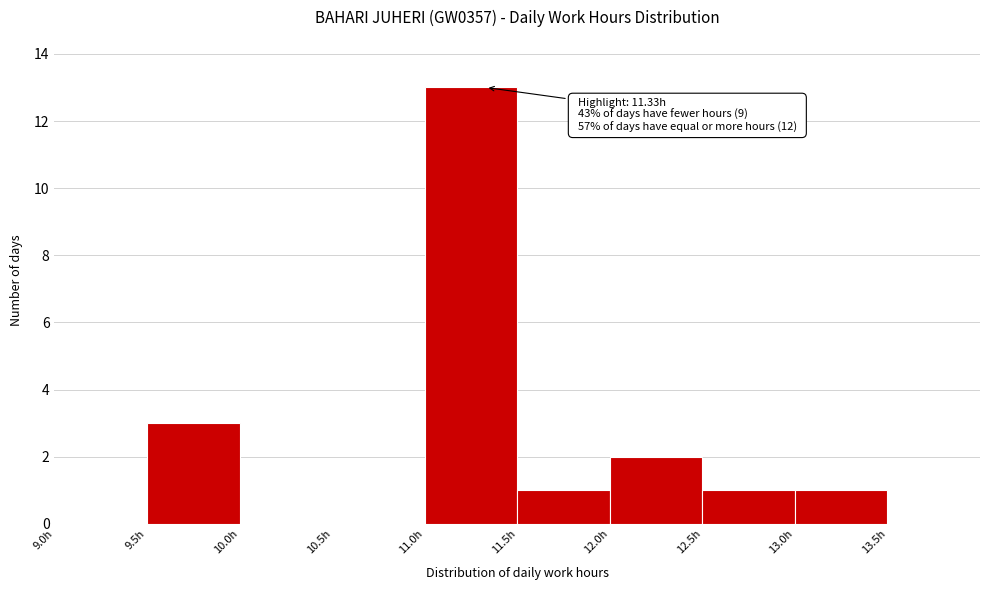

Which range on the x-axis has the tallest bar?

11.0 to 11.5